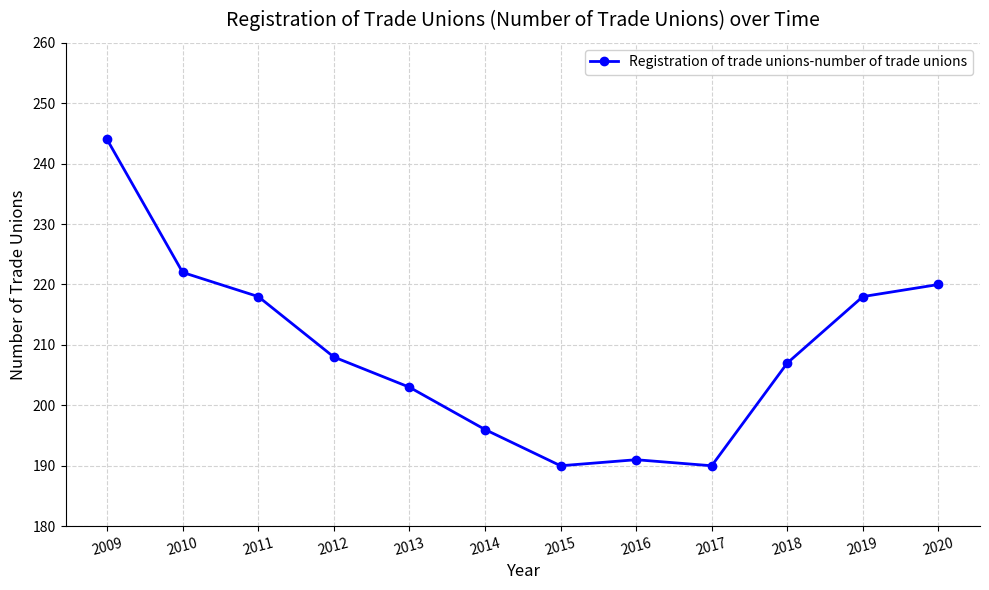

Does the chart have visible grid lines?

Yes